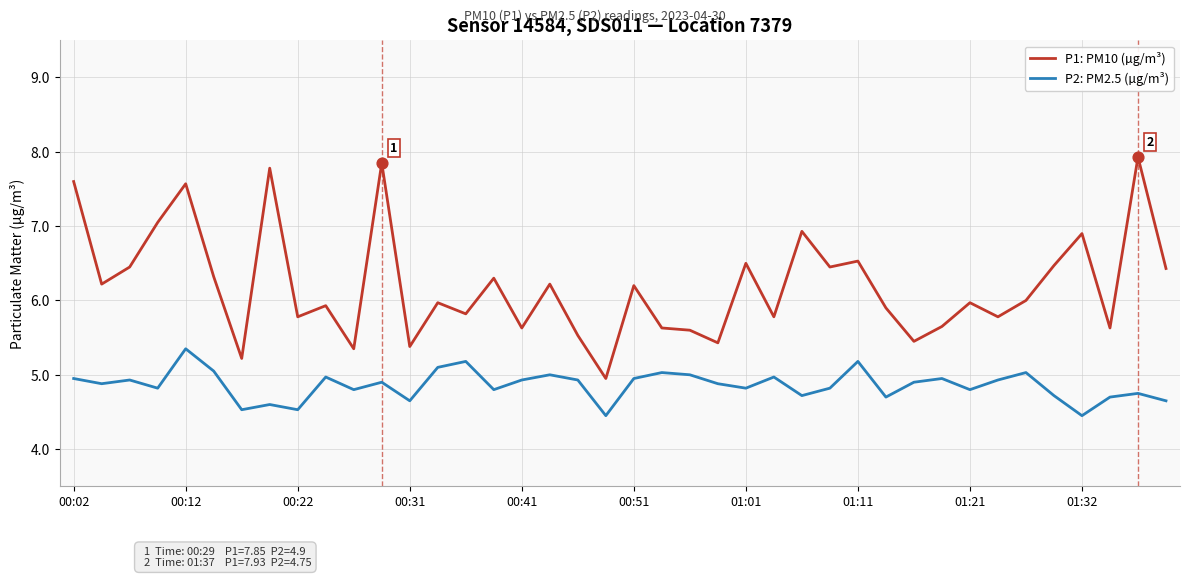

What are all the series names shown in the legend?

P1: PM10 (µg/m³), P2: PM2.5 (µg/m³)